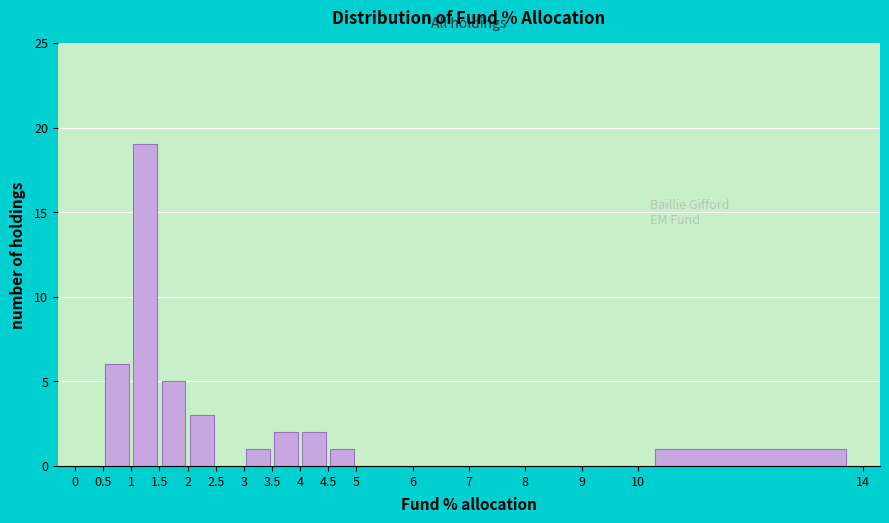

Over which range of the x-axis is the bar tallest?

1 to 1.5